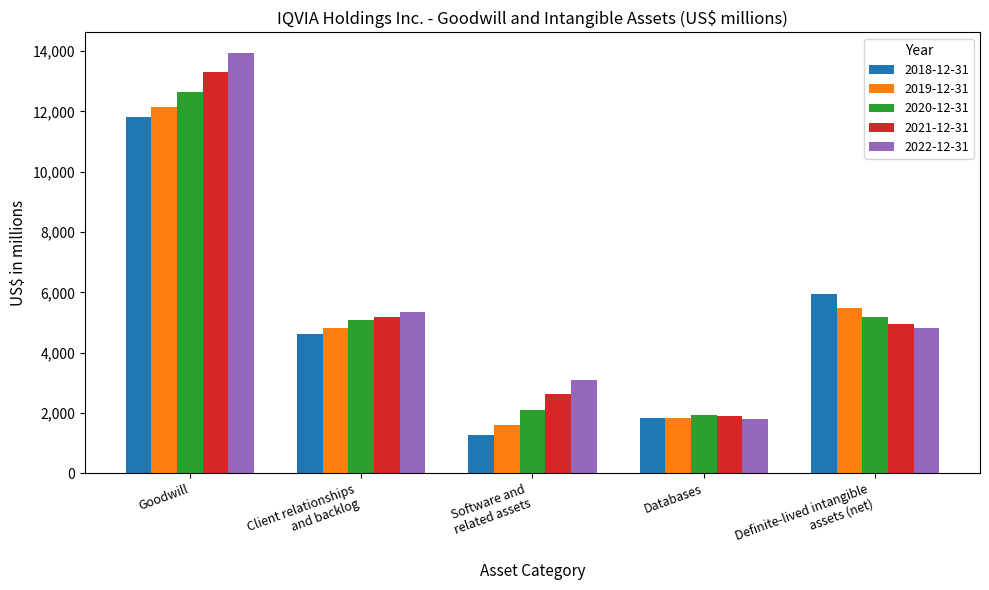

What are all the series names shown in the legend?

2018-12-31, 2019-12-31, 2020-12-31, 2021-12-31, 2022-12-31